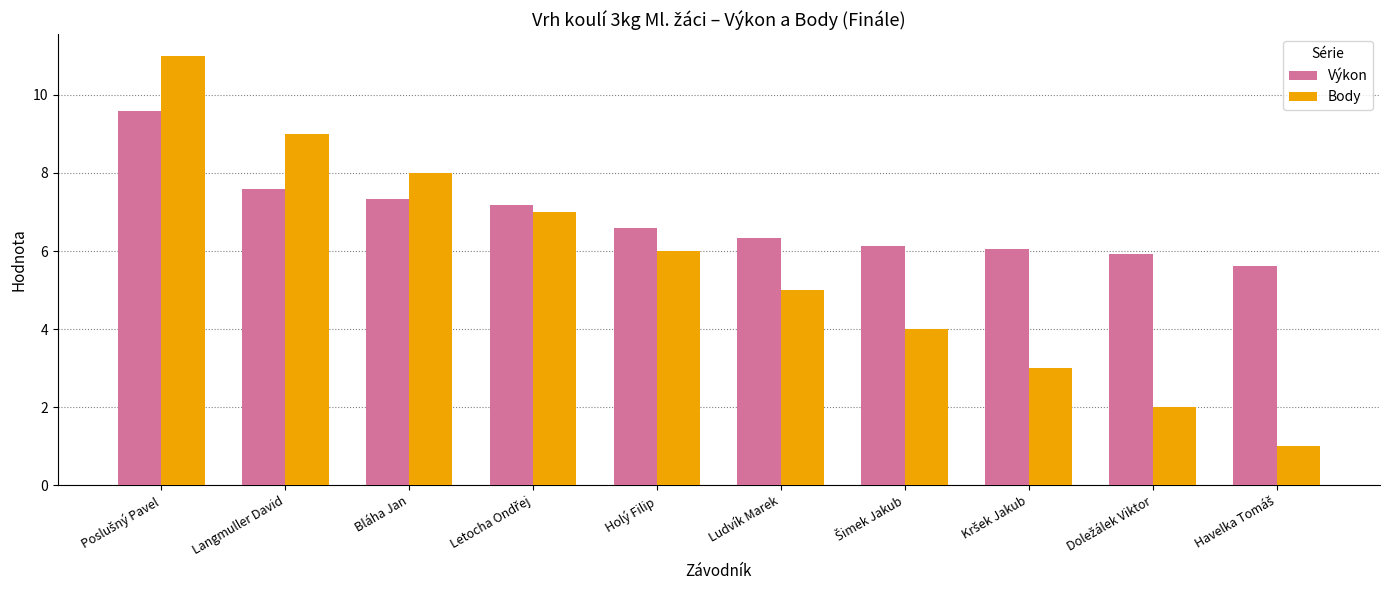

List the series in order of their peak value, highest first.

Body, Výkon